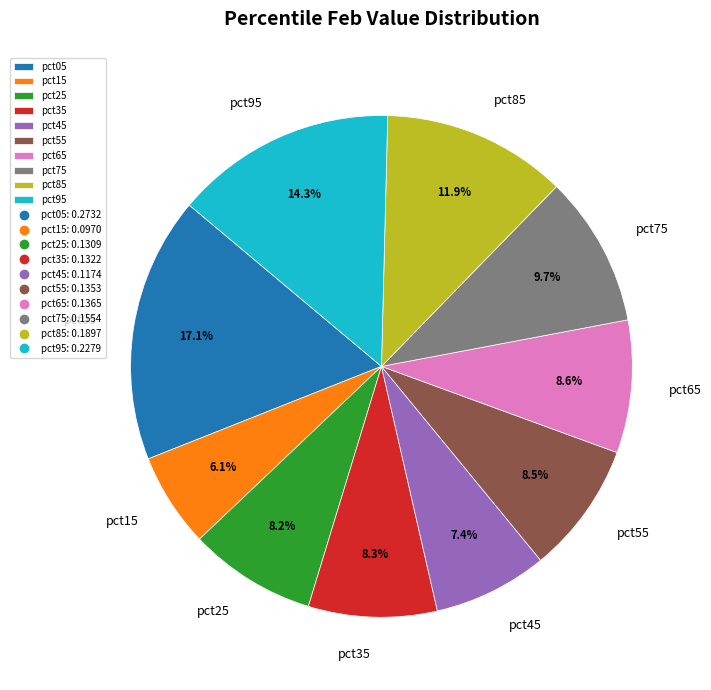

Does pct35 account for over 50% of the chart?

No